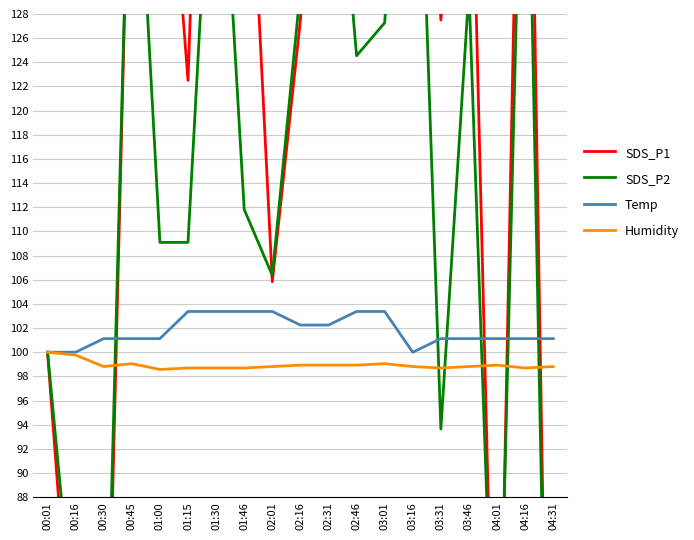

Reading left to right, list all the values displayed in this chart.

SDS_P1: 00:01=100.0	00:16=69.2	00:30=58.3	00:45=152.5	01:00=152.5	01:15=122.5	01:30=189.2	01:46=152.5	02:01=105.8	02:16=127.5	02:31=169.2	02:46=164.2	03:01=158.3	03:16=169.2	03:31=127.5	03:46=152.5	04:01=58.3	04:16=175.0	04:31=35.8
SDS_P2: 00:01=100.0	00:16=75.5	00:30=63.6	00:45=151.8	01:00=109.1	01:15=109.1	01:30=151.8	01:46=111.8	02:01=106.4	02:16=130.0	02:31=151.8	02:46=124.5	03:01=127.3	03:16=160.9	03:31=93.6	03:46=130.0	04:01=63.6	04:16=157.3	04:31=39.1
Temp: 00:01=100.0	00:16=100.0	00:30=101.1	00:45=101.1	01:00=101.1	01:15=103.4	01:30=103.4	01:46=103.4	02:01=103.4	02:16=102.2	02:31=102.2	02:46=103.4	03:01=103.4	03:16=100.0	03:31=101.1	03:46=101.1	04:01=101.1	04:16=101.1	04:31=101.1
Humidity: 00:01=100.0	00:16=99.8	00:30=98.8	00:45=99.0	01:00=98.6	01:15=98.7	01:30=98.7	01:46=98.7	02:01=98.8	02:16=98.9	02:31=98.9	02:46=98.9	03:01=99.0	03:16=98.8	03:31=98.7	03:46=98.8	04:01=98.9	04:16=98.7	04:31=98.8